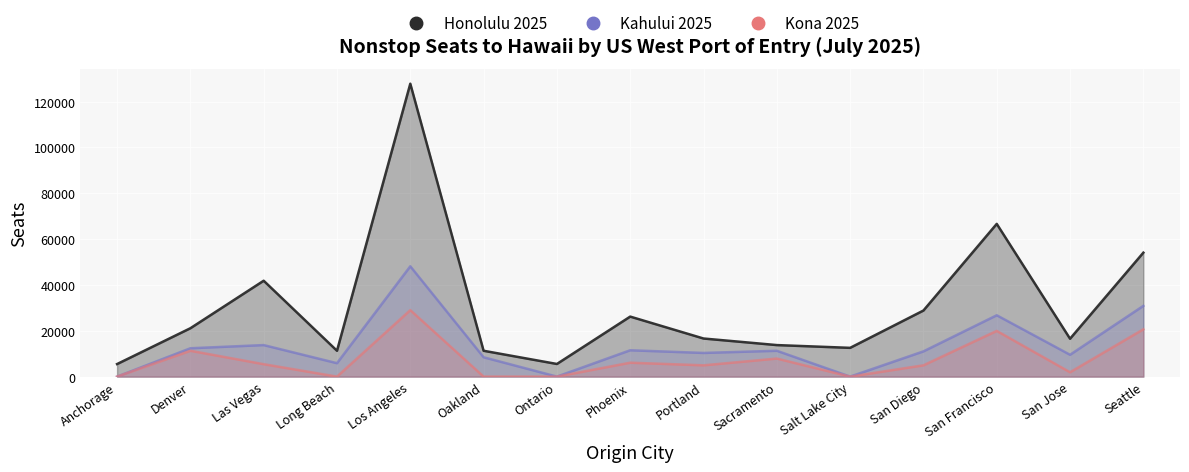

At which label does Kona 2025 reach its peak?

Los Angeles